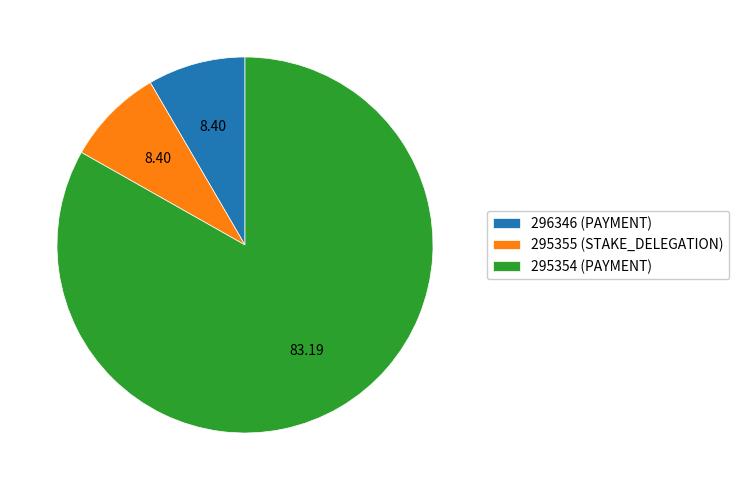

Which slice is the largest?

295354